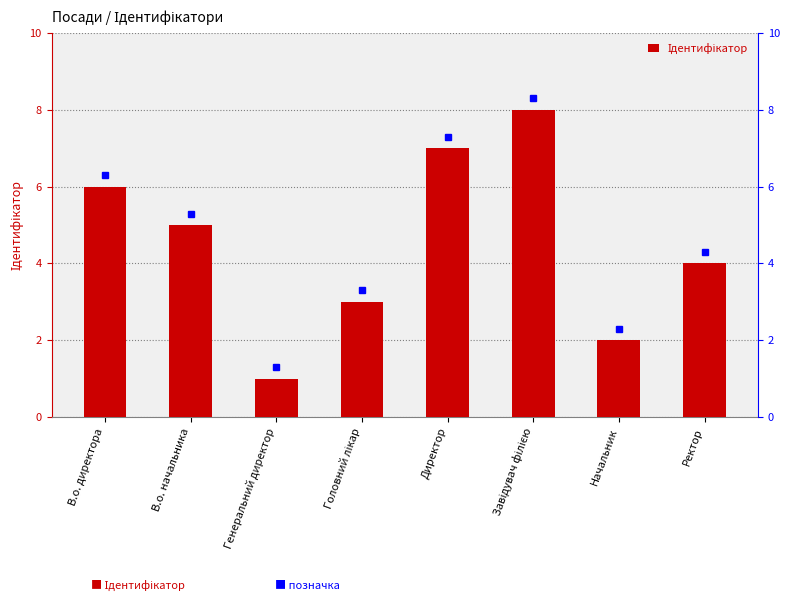

The chart shows a value of 1 at Генеральний директор. True or false?

False